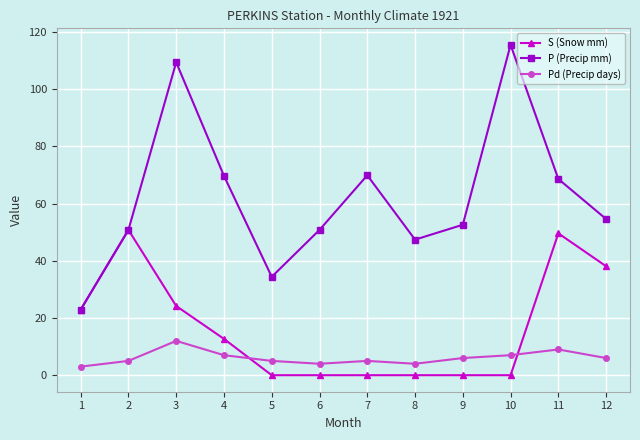

At which category is the sum across all series the highest?

3